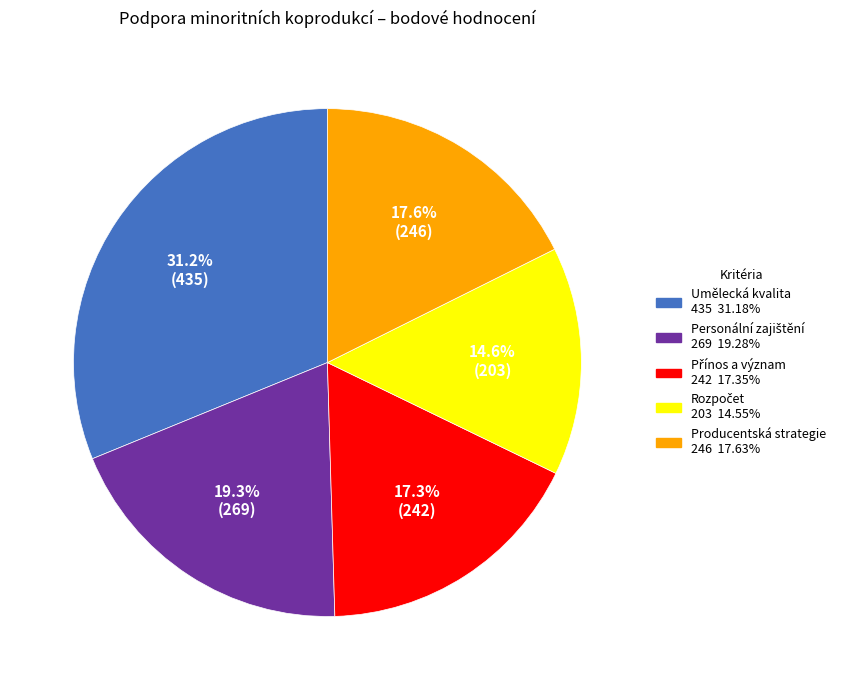

Is there any slice that represents more than half of the pie?

No